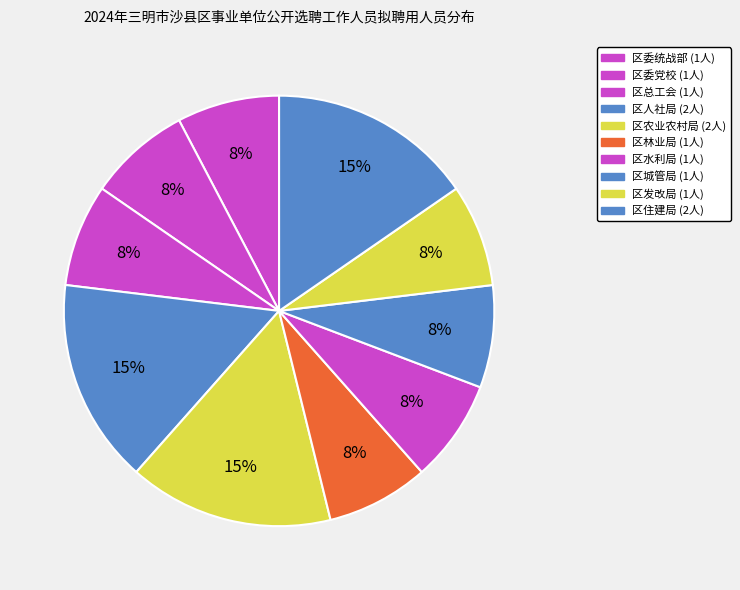

How many slices are in this pie chart?

10